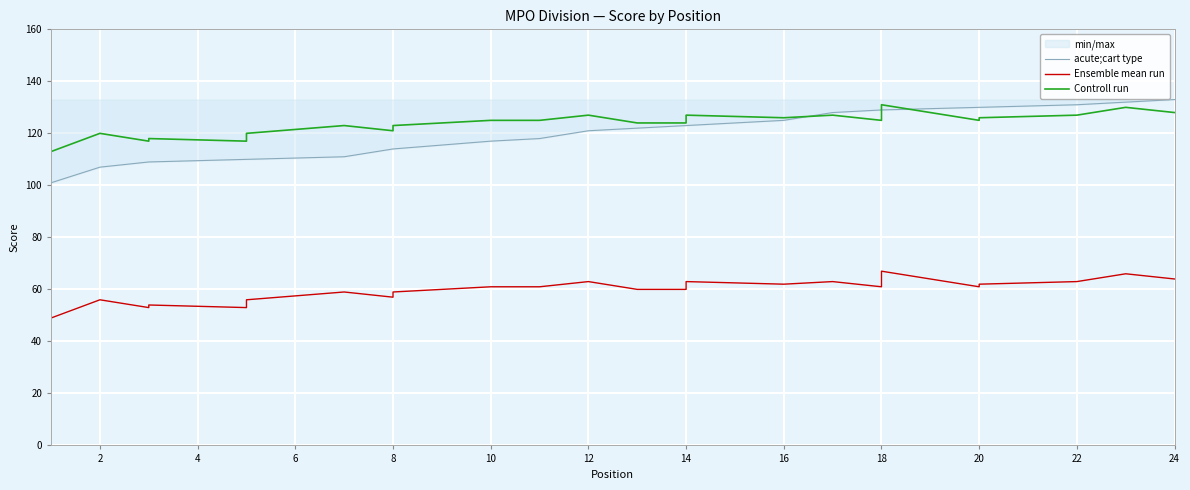

Is it true that acute;cart type equals 64 at 10?

False